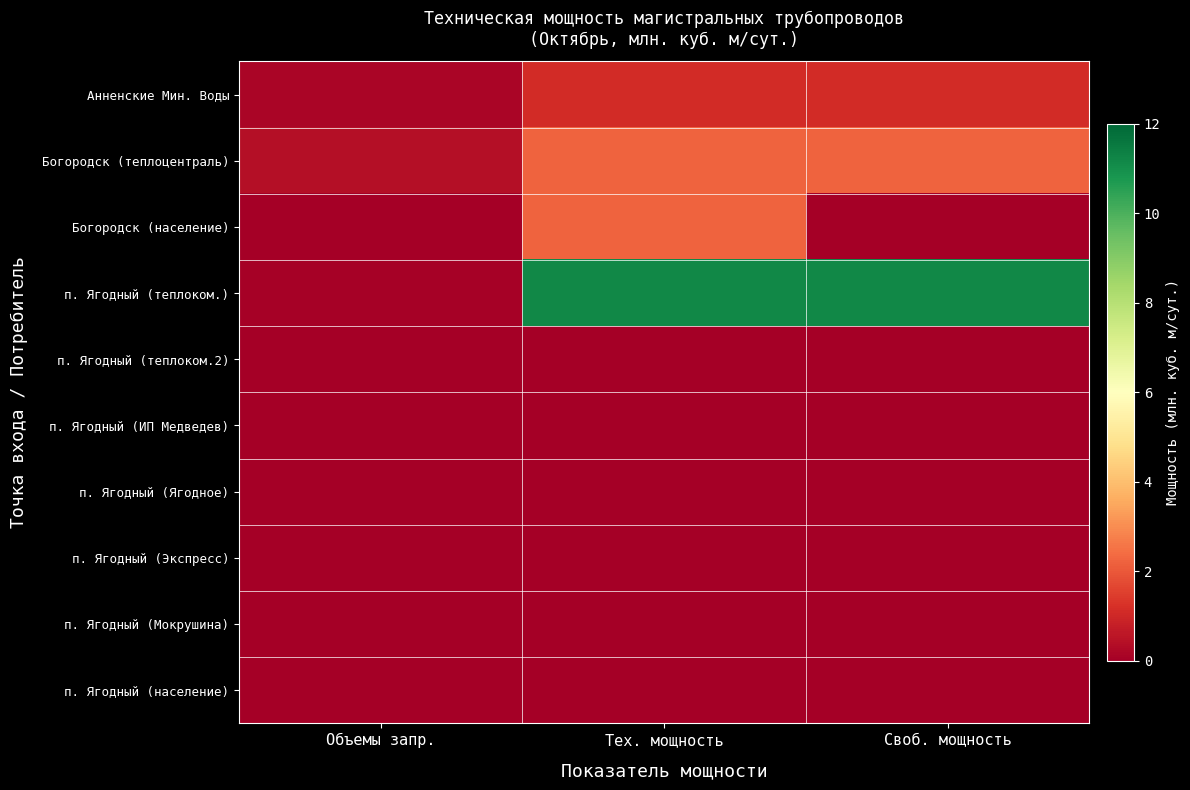

Reading right to left, transcribe all the data shown in this chart.

Анненские Мин. Воды: Своб. мощность=1.1	Тех. мощность=1.1	Объемы запр.=0.2
Богородск (теплоцентраль): Своб. мощность=2.2	Тех. мощность=2.2	Объемы запр.=0.4
Богородск (население): Своб. мощность=0.0	Тех. мощность=2.2	Объемы запр.=0.0
п. Ягодный (теплоком.): Своб. мощность=11.2	Тех. мощность=11.2	Объемы запр.=0.1
п. Ягодный (теплоком.2): Своб. мощность=0.0	Тех. мощность=0.0	Объемы запр.=0.0
п. Ягодный (ИП Медведев): Своб. мощность=0.0	Тех. мощность=0.0	Объемы запр.=0.0
п. Ягодный (Ягодное): Своб. мощность=0.0	Тех. мощность=0.0	Объемы запр.=0.0
п. Ягодный (Экспресс): Своб. мощность=0.0	Тех. мощность=0.0	Объемы запр.=0.0
п. Ягодный (Мокрушина): Своб. мощность=0.0	Тех. мощность=0.0	Объемы запр.=0.0
п. Ягодный (население): Своб. мощность=0.0	Тех. мощность=0.0	Объемы запр.=0.0